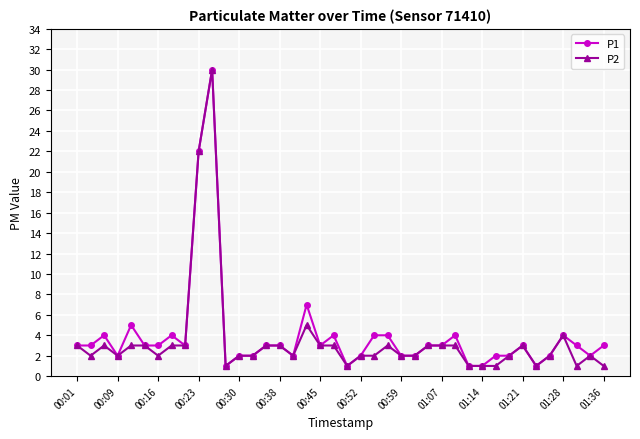

Reading left to right, transcribe all the data shown in this chart.

P1: 3	3	4	2	5	3	3	4	3	22	30	1	2	2	3	3	2	7	3	4	1	2	4	4	2	2	3	3	4	1	1	2	2	3	1	2	4	3	2	3
P2: 3	2	3	2	3	3	2	3	3	22	30	1	2	2	3	3	2	5	3	3	1	2	2	3	2	2	3	3	3	1	1	1	2	3	1	2	4	1	2	1